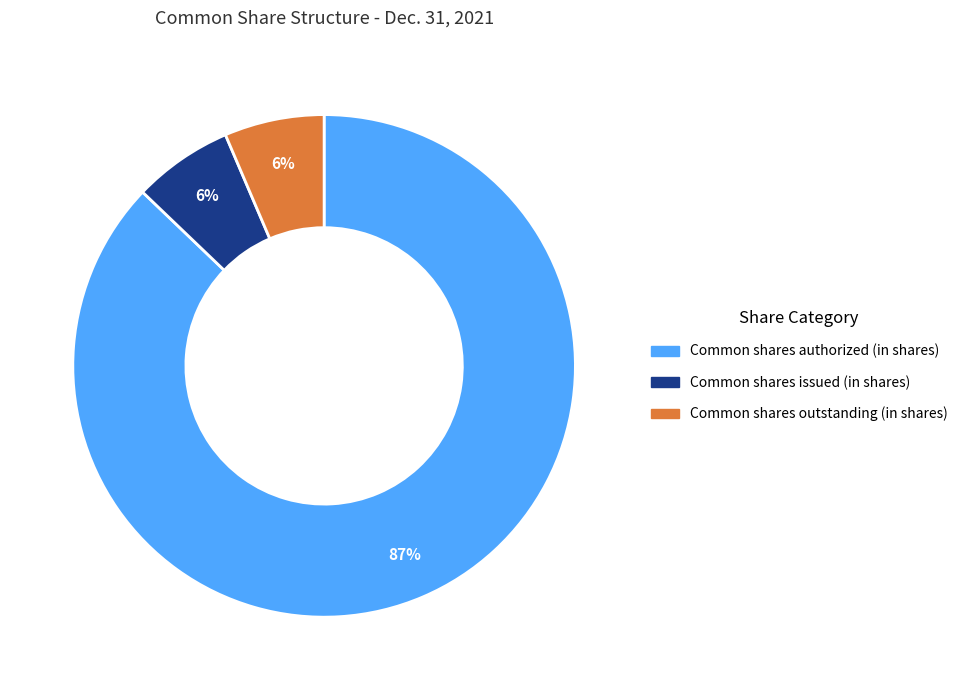

How many slices are in this pie chart?

3